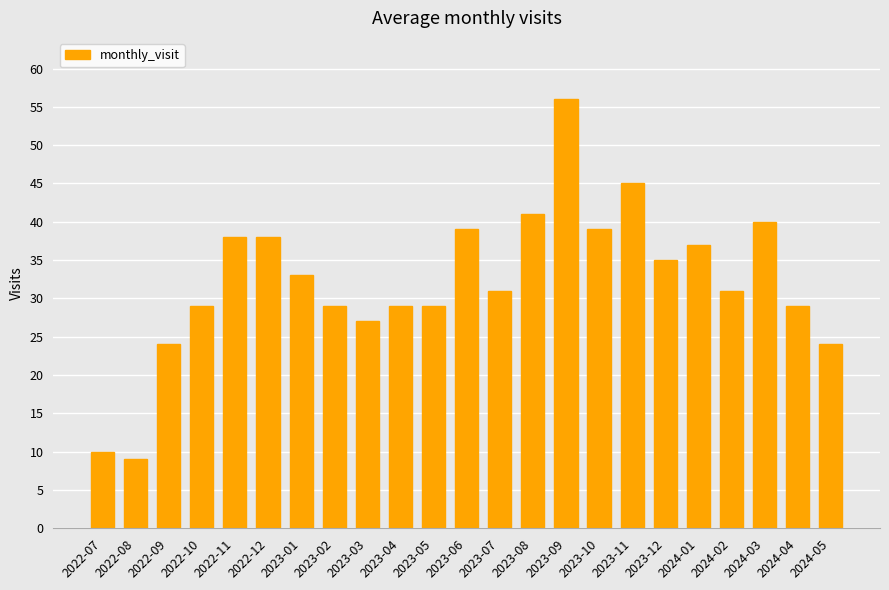

Which label corresponds to the largest value in the chart?

2023-09